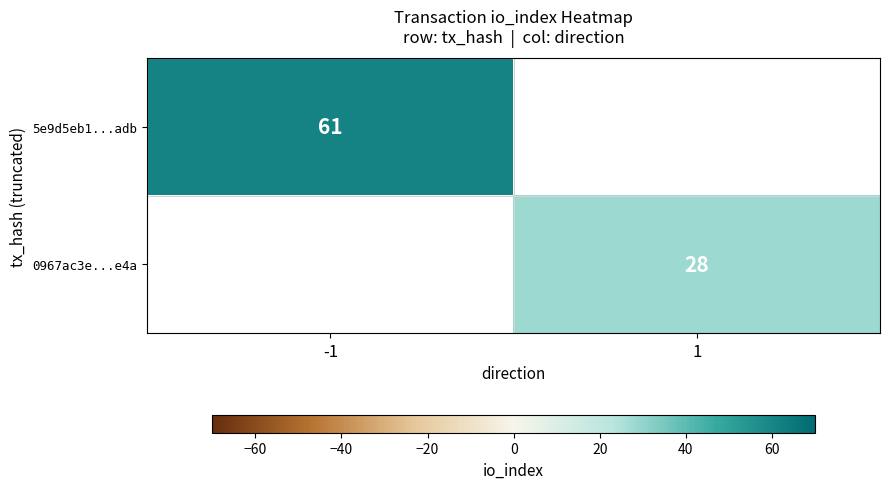

The 0967ac3e...e4a series shows 28 at 1. True or false?

True